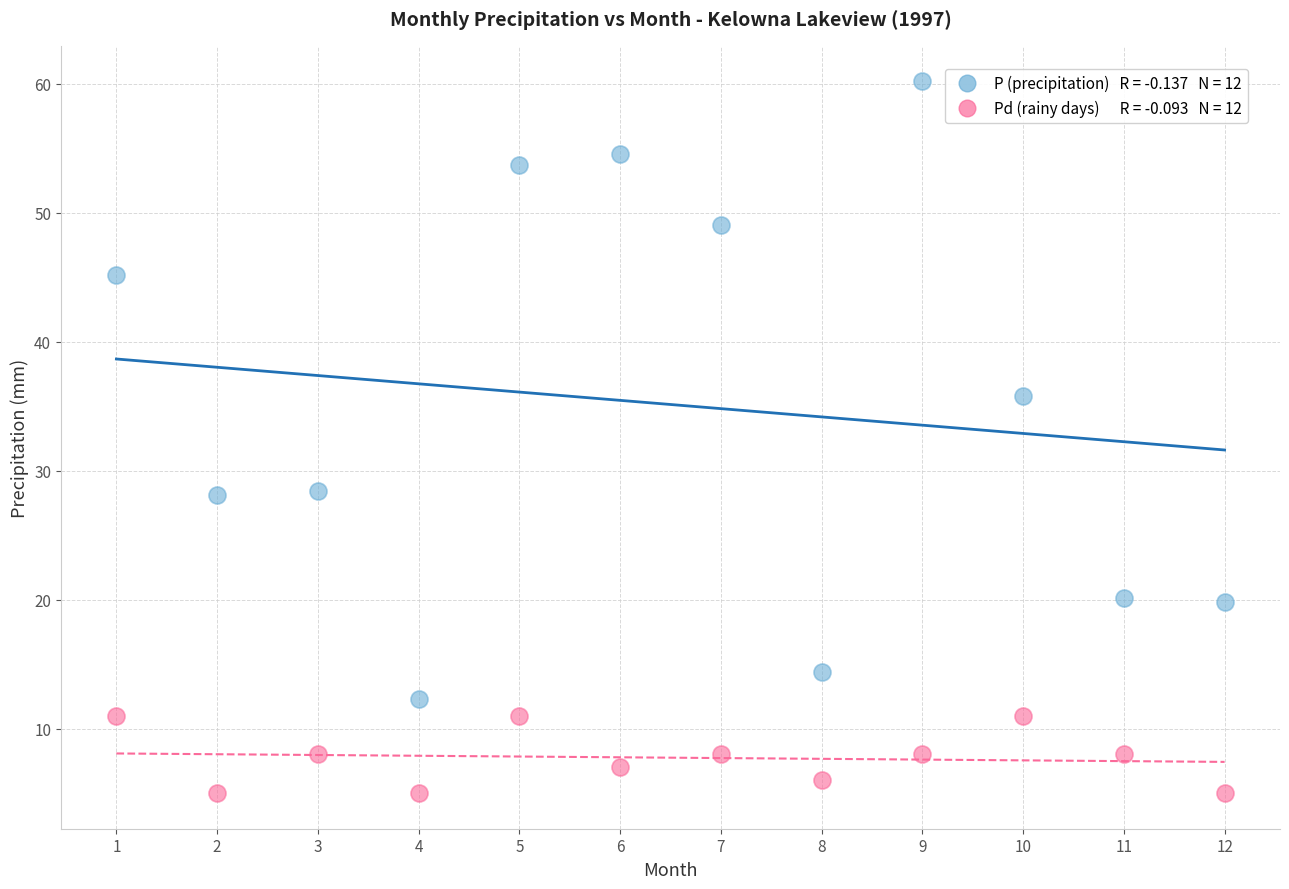

Across all data points, what is the range of Y values (max minus min)?

55.2